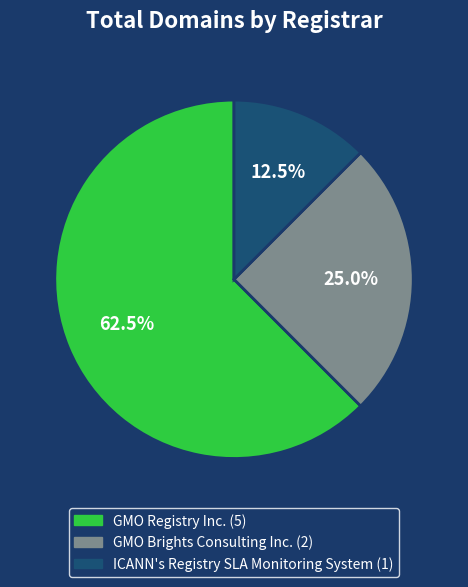

How many slices are in this pie chart?

3